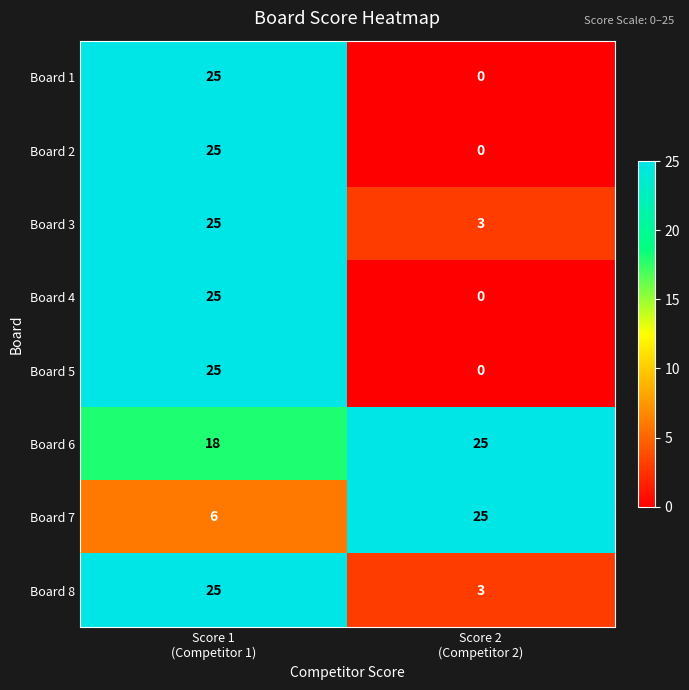

What is the spread (max minus min) of values at Score 1
(Competitor 1)?

19